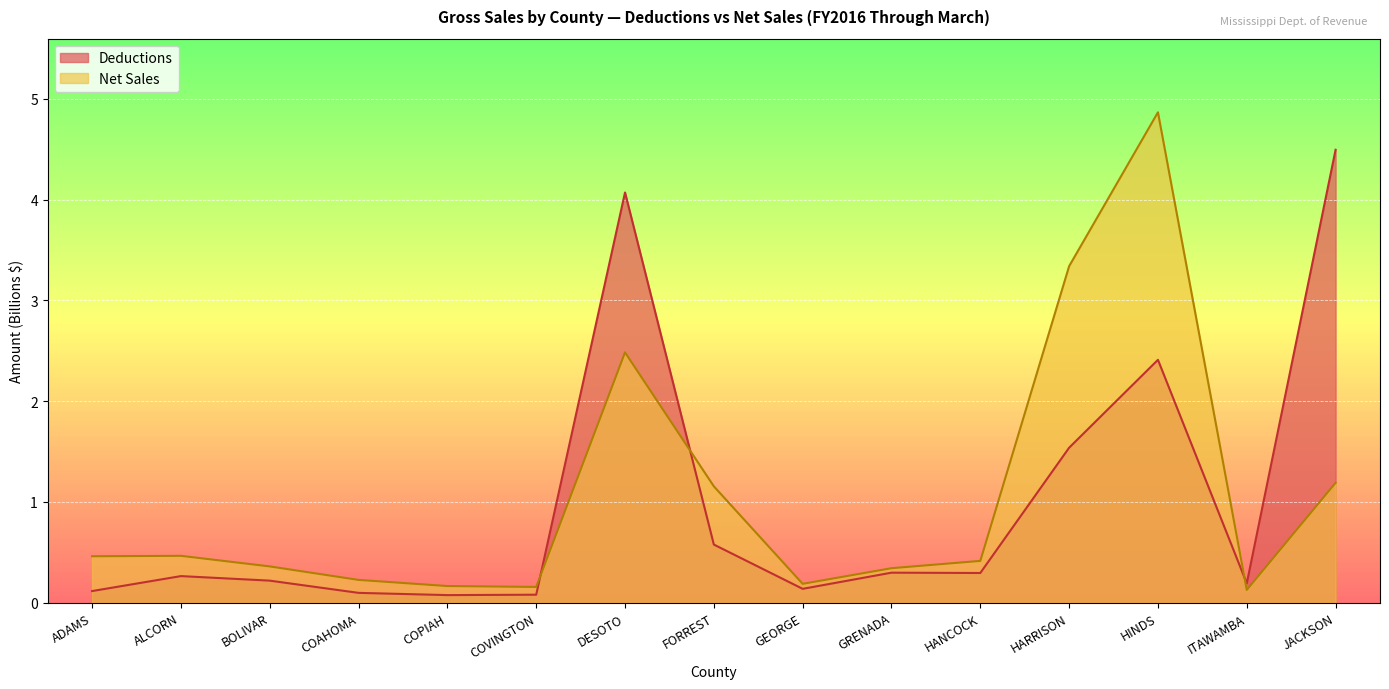

Where is Deductions nearest to the value 2?

HINDS